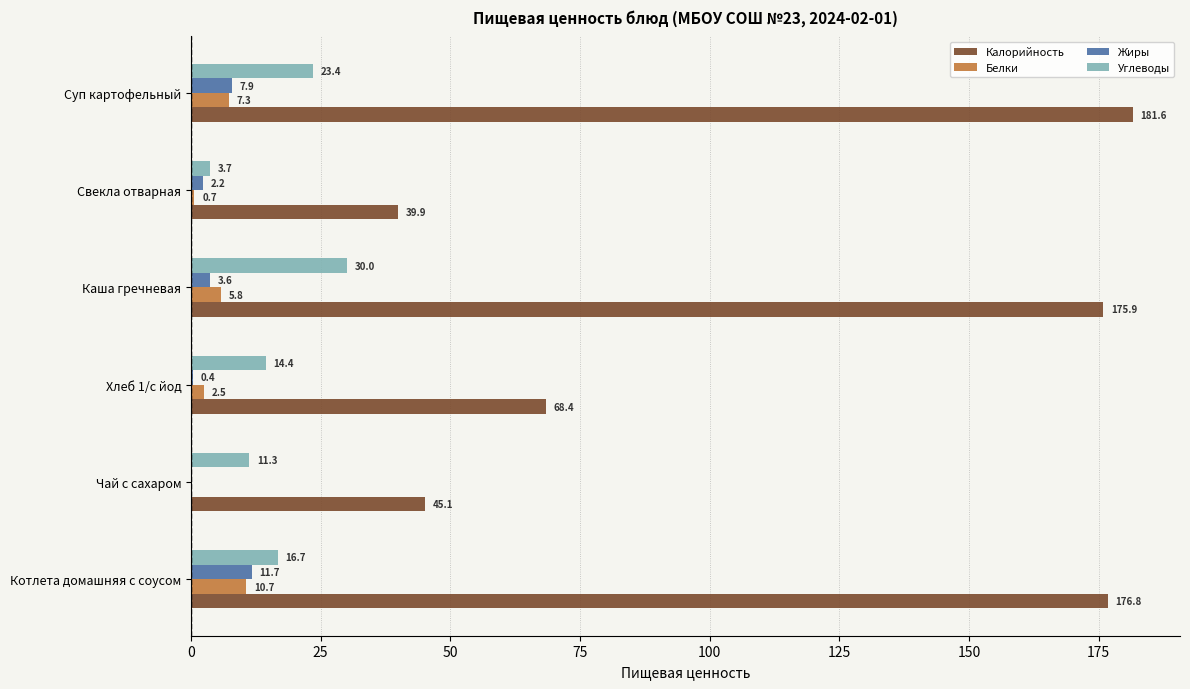

Which label corresponds to the largest value in the chart?

Суп картофельный